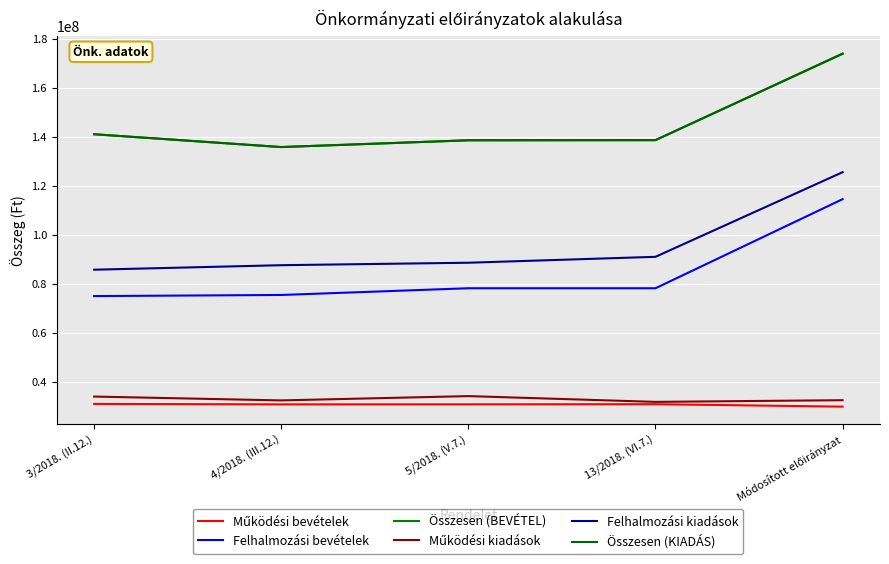

Reading right to left, extract all data points from this chart.

Működési bevételek: 29941636	30947718	30889024	30872773	31055373
Felhalmozási bevételek: 114659416	78286149	78286149	75540361	75090361
Összesen (BEVÉTEL): 174124082	138756897	138698203	135936164	141163764
Működési kiadások: 32579439	31889521	34245614	32488241	34058070
Felhalmozási kiadások: 125670336	91118923	88704136	87699470	85857241
Összesen (KIADÁS): 173998228	138756897	138698203	135936164	141163764